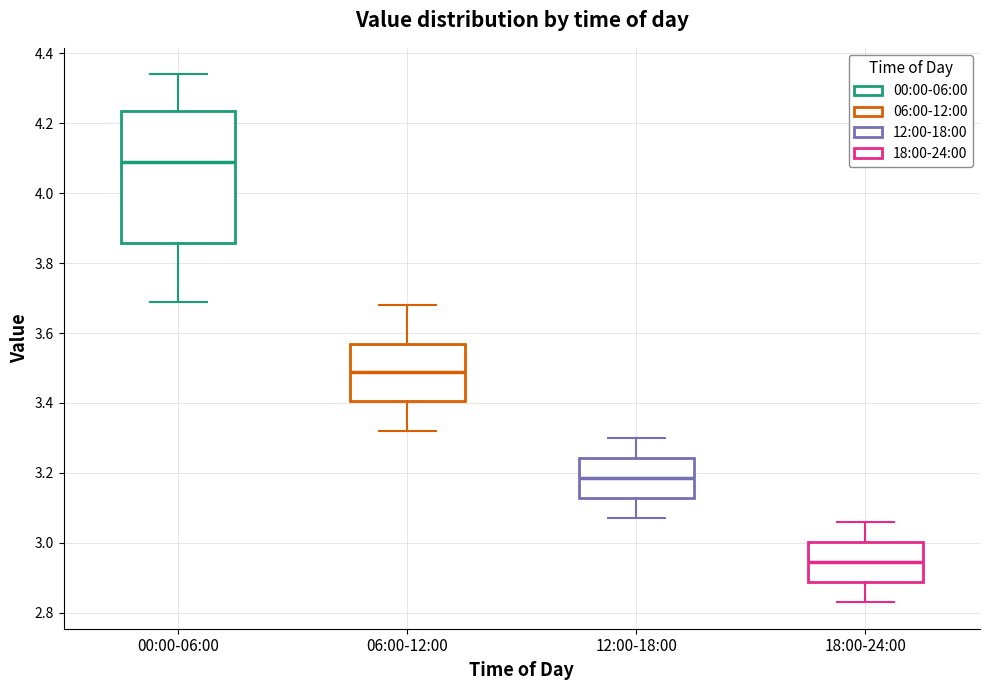

Comparing the boxes themselves (not the whiskers), which one is the tallest?

00:00-06:00